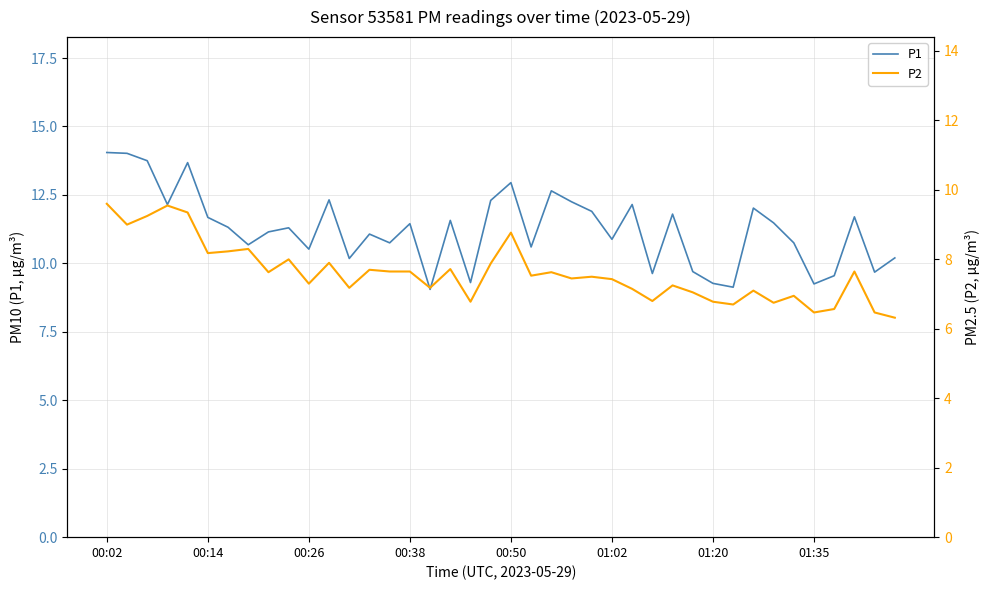

True or false: P1 has a value of 18.8 at 00:50.

False